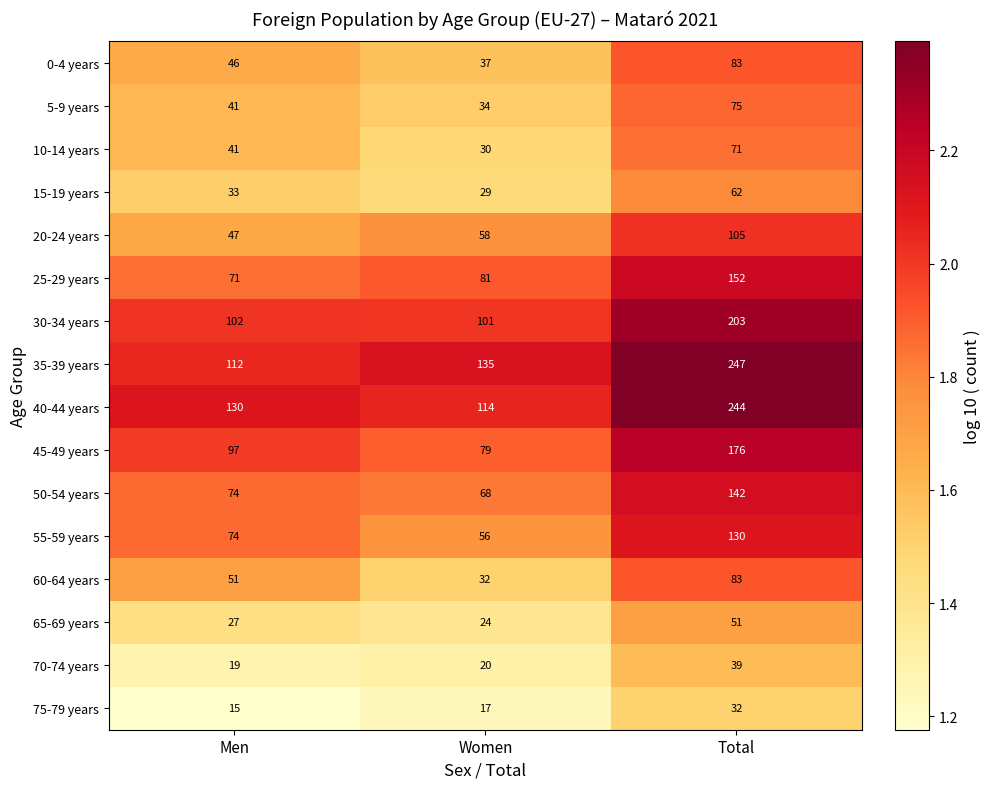

Is it true that 35-39 years equals 169 at Men?

False